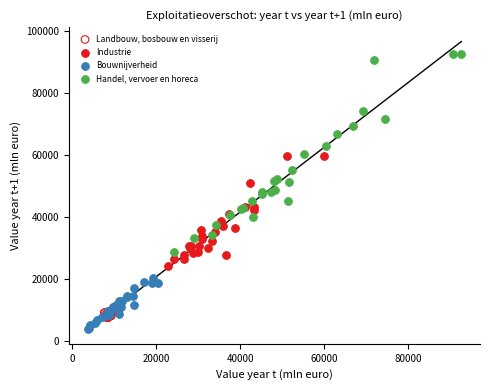

Which series reaches the maximum Y coordinate?

Handel, vervoer en horeca